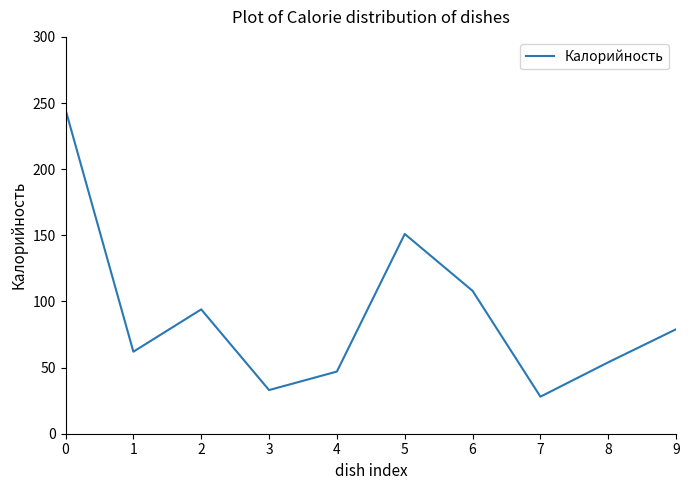

True or false: the data shows 26 at 1.

False